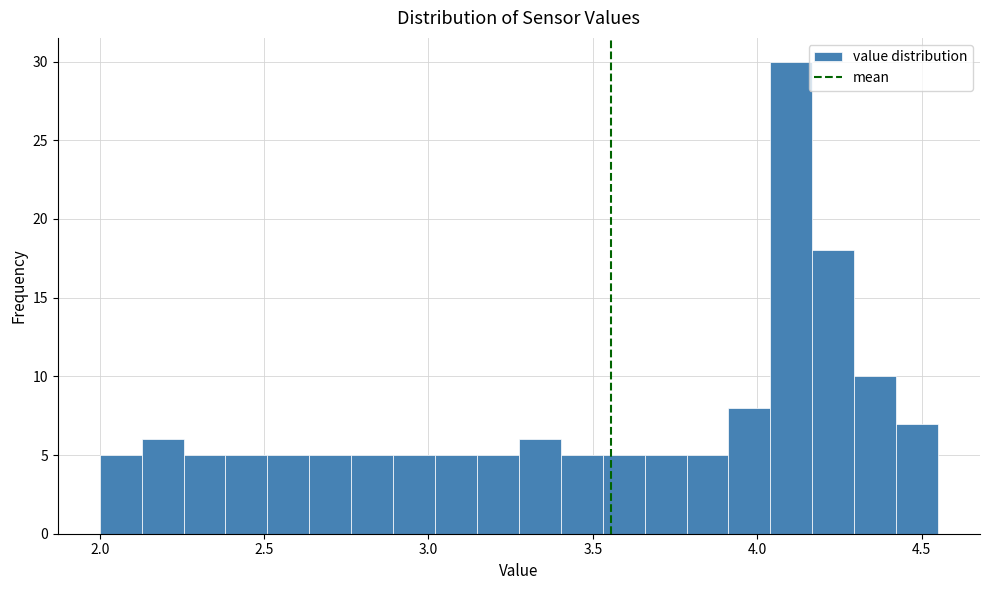

Around what value on the x-axis is the tallest bar? Give the approximate position of its centre, as read against the axis.

4.10